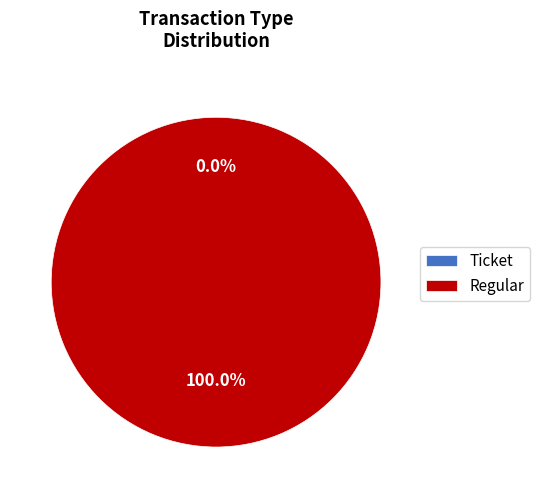

What percentage is the Regular slice, to the nearest percent?

100%